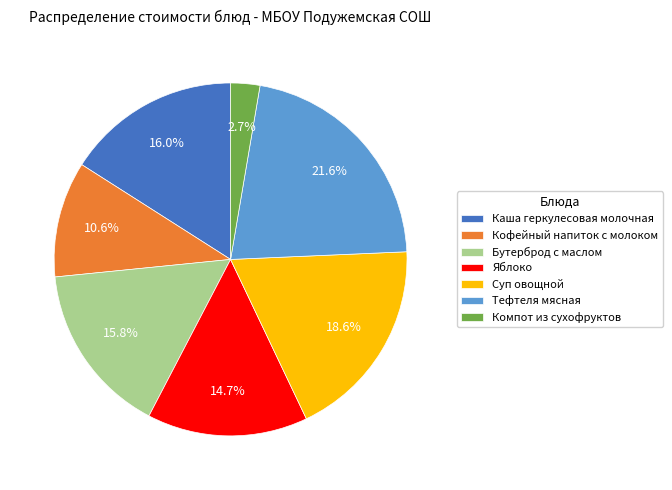

Is it true that Яблоко is 2% of the pie?

False